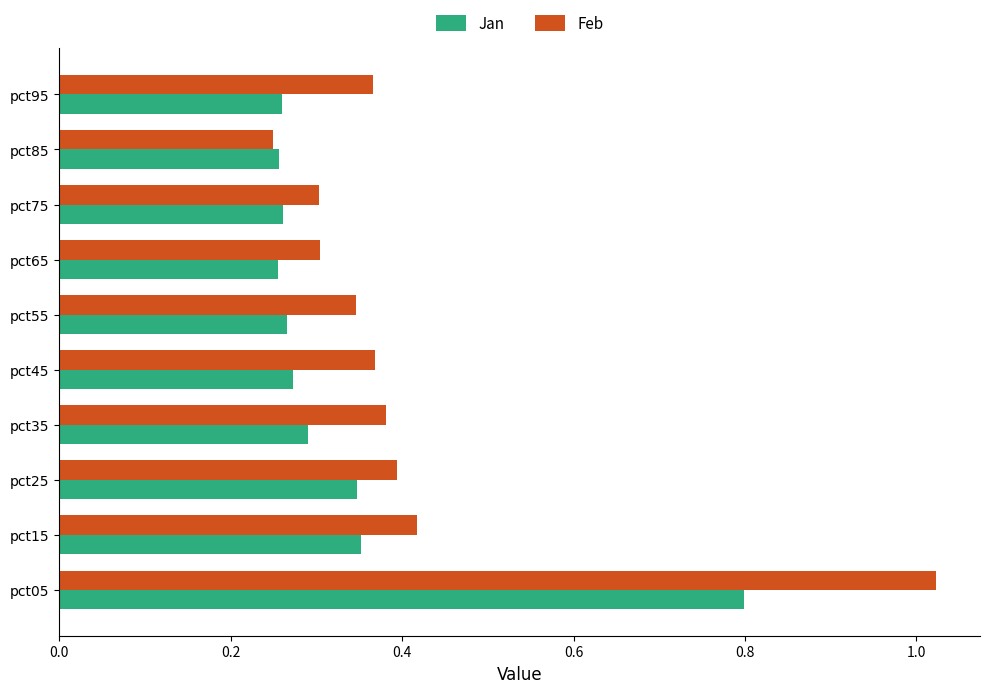

Rank the series by their average value, from highest to lowest.

Feb, Jan